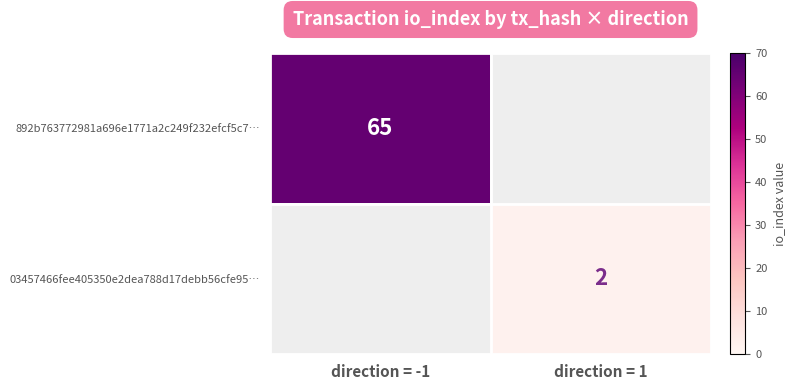

At how many categories does at least one series exceed 64?

1